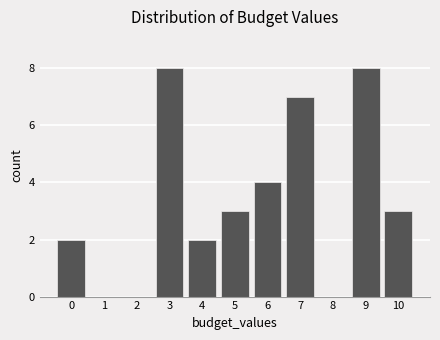

Reading left to right, list all the values displayed in this chart.

0=2	1=0	2=0	3=8	4=2	5=3	6=4	7=7	8=0	9=8	10=3